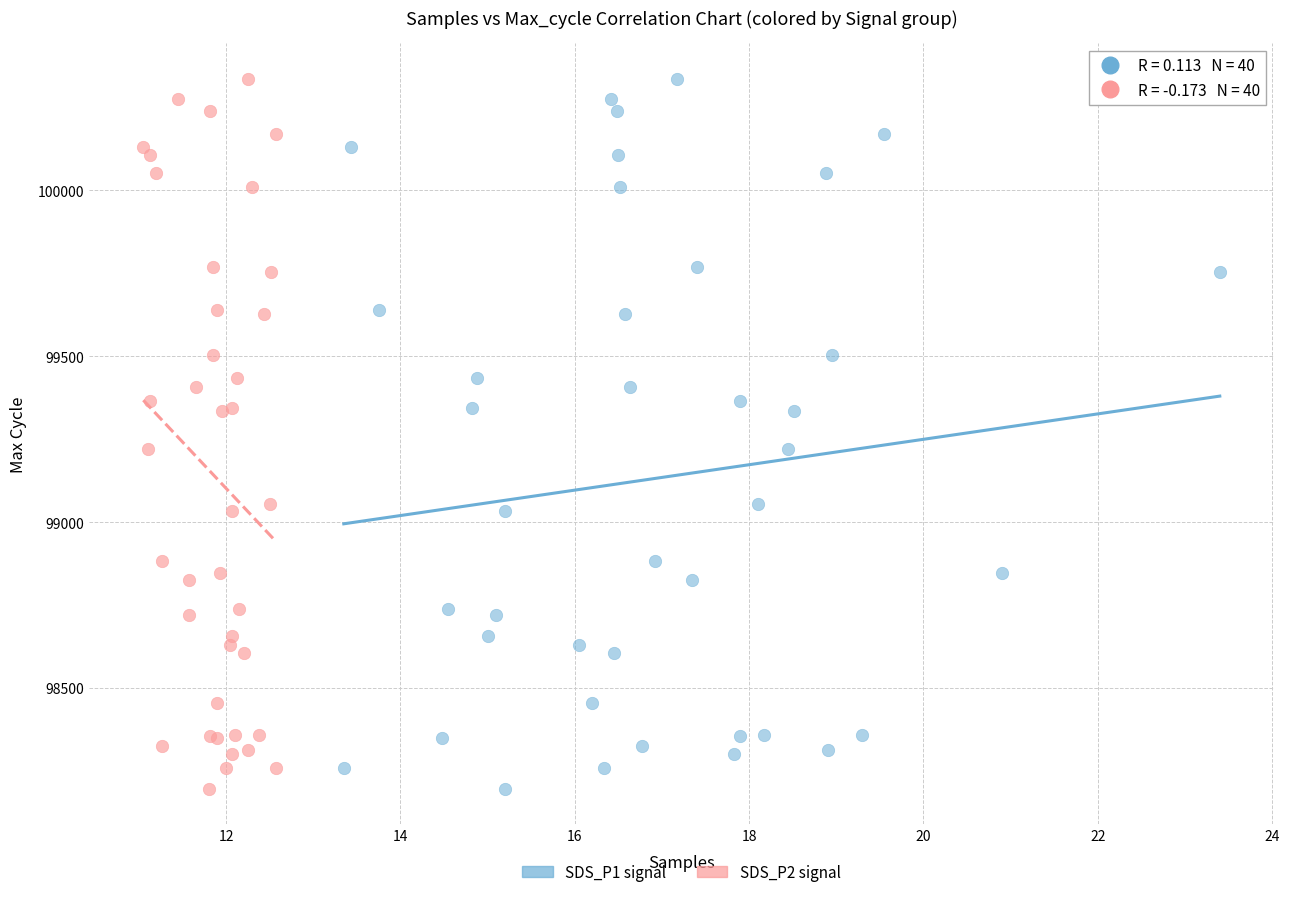

What are all the series names shown in the legend?

SDS_P1 signal, SDS_P2 signal